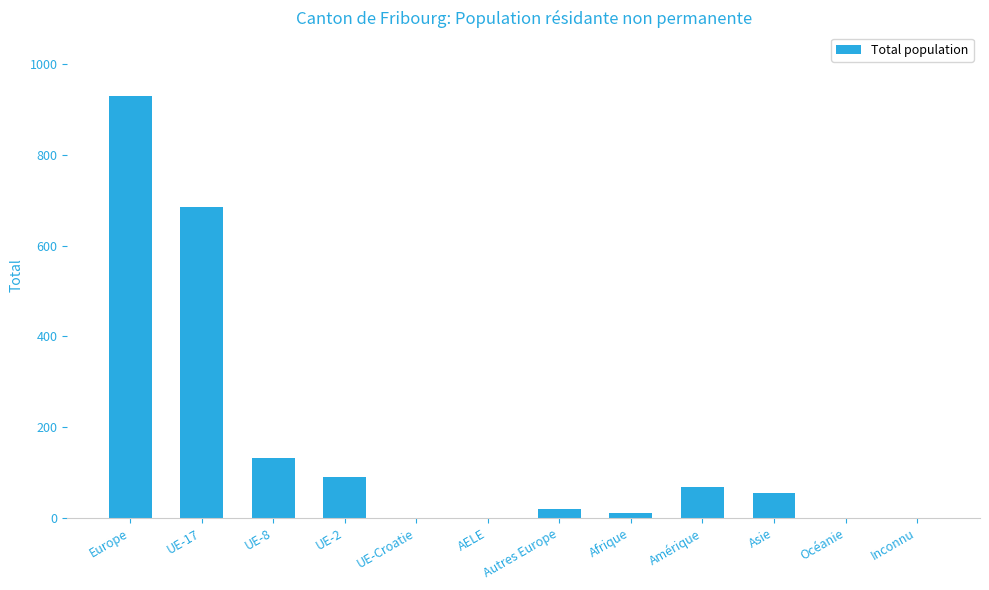

Is it true that the value at Inconnu is -344?

False